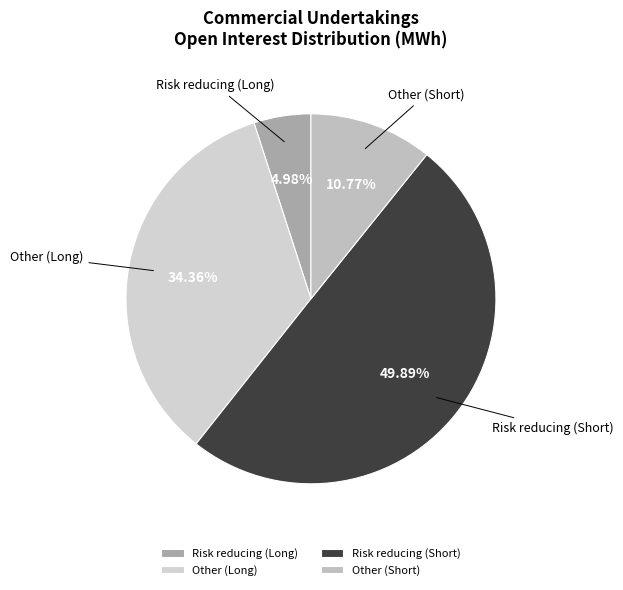

To the nearest percent, what is the difference between the Other (Short) and Other (Long) slice percentages?

24%